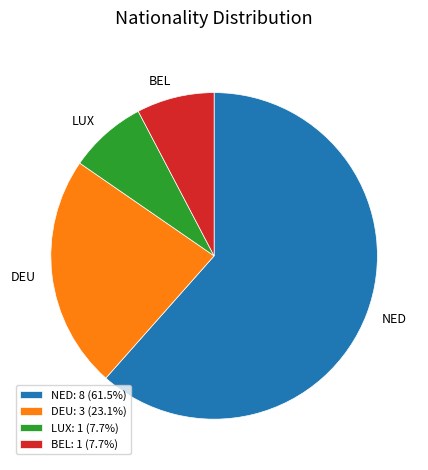

What is the largest slice in the pie chart?

NED